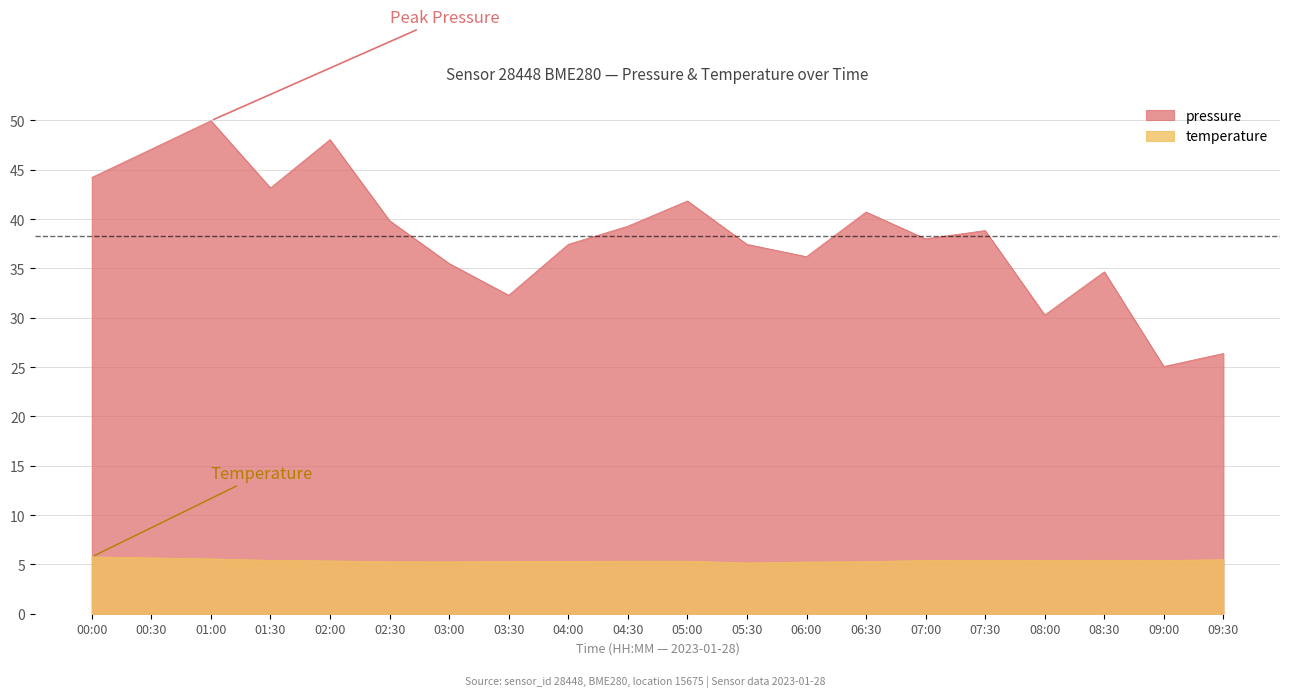

At which category is the sum across all series the highest?

01:00